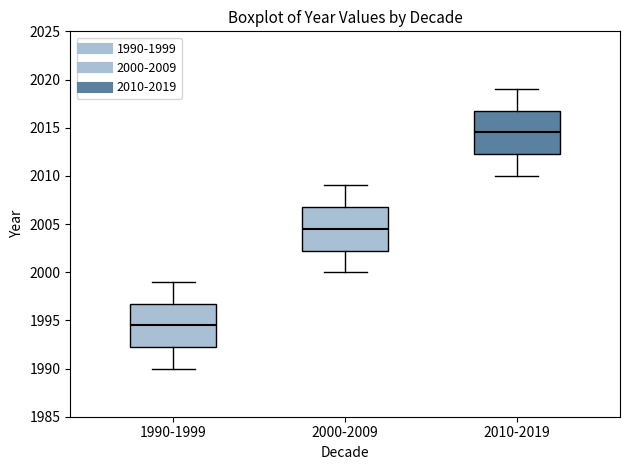

Which box has the lowest median line?

1990-1999